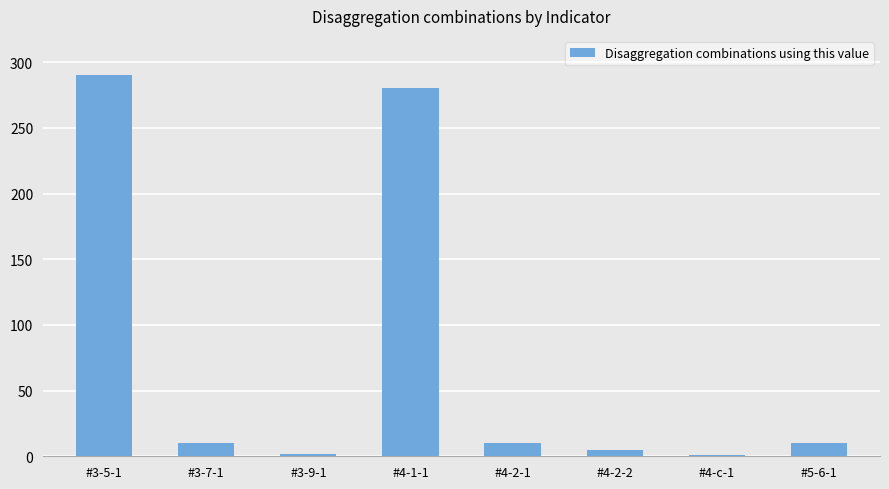

What is the minimum value shown in the chart?

1